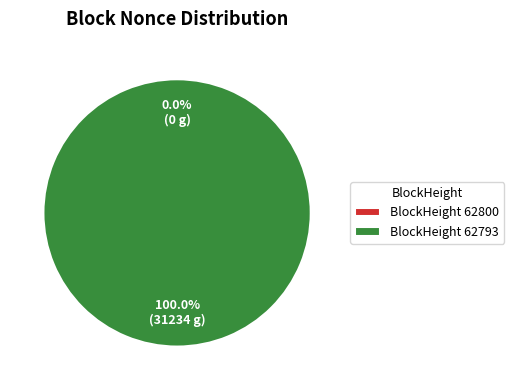

What percentage do 62800 and 62793 together represent?

100.0%